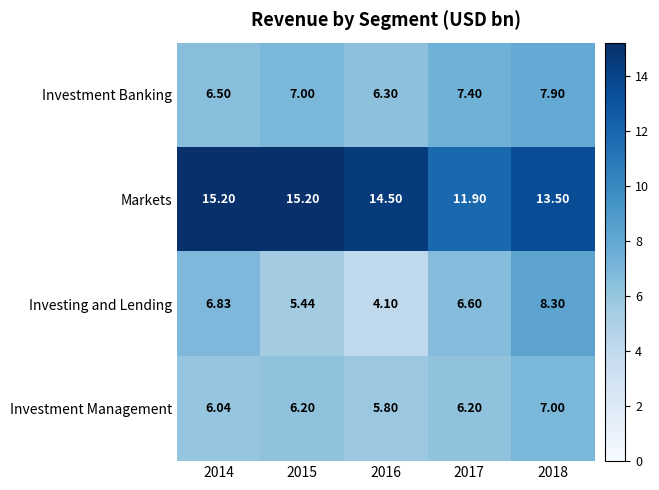

Is the value of Markets at 2018 greater than the value of Investing and Lending at 2016?

Yes